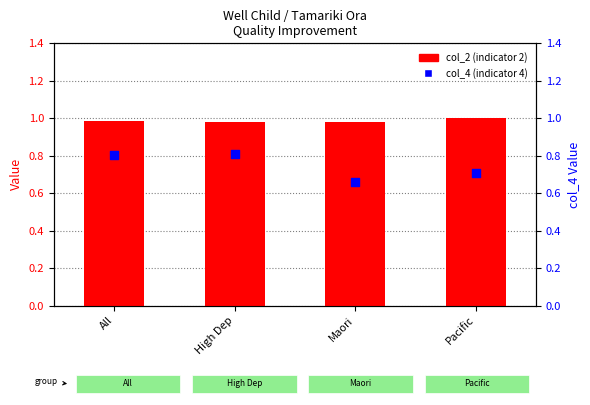

Which series has the largest Y range (max minus min)?

col_4 (indicator 4)